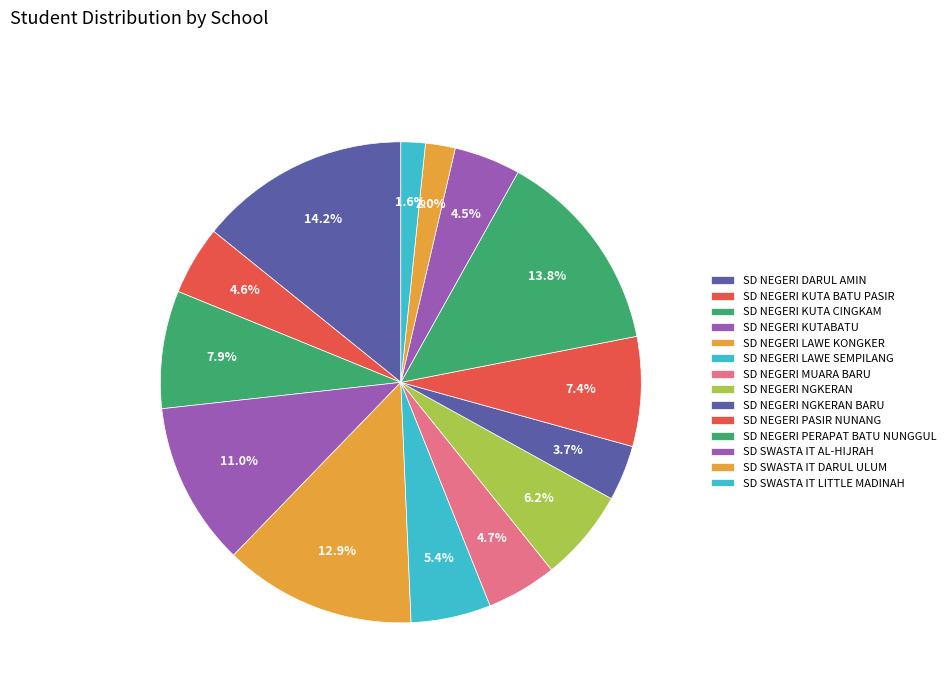

How many slices are in this pie chart?

14